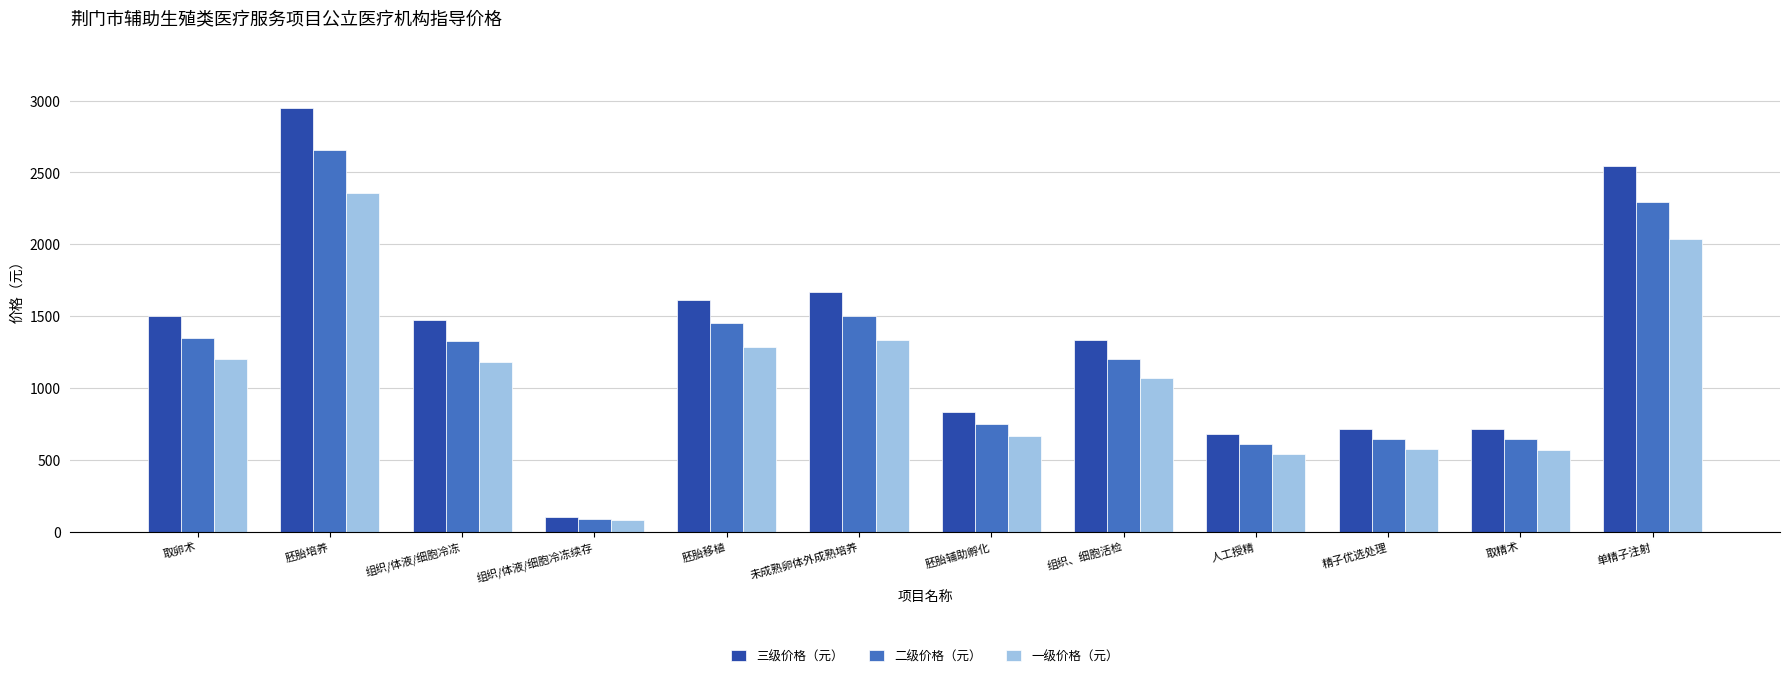

At which label does 一级价格（元） reach its minimum?

组织/体液/细胞冷冻续存